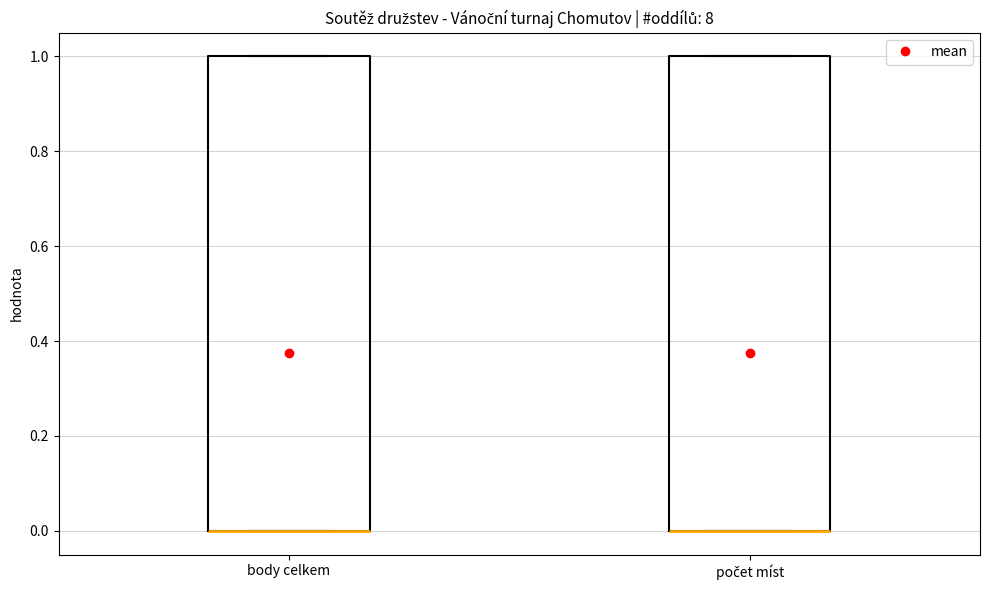

Reading left to right, read every box against the y-axis: the position of its median line, the range the box covers, and the ends of its whiskers. The values are not printed on the chart, so give them approximately, as read against the axis.

body celkem: median 0 (drawn on the box's lower edge), box 0 to 1, whiskers 0 to 1
počet míst: median 0 (drawn on the box's lower edge), box 0 to 1, whiskers 0 to 1